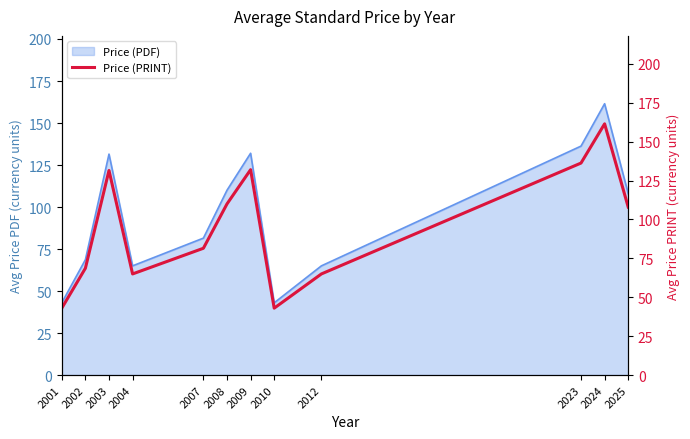

How many points are higher than both their immediate neighbors (excluding endpoints)?

3